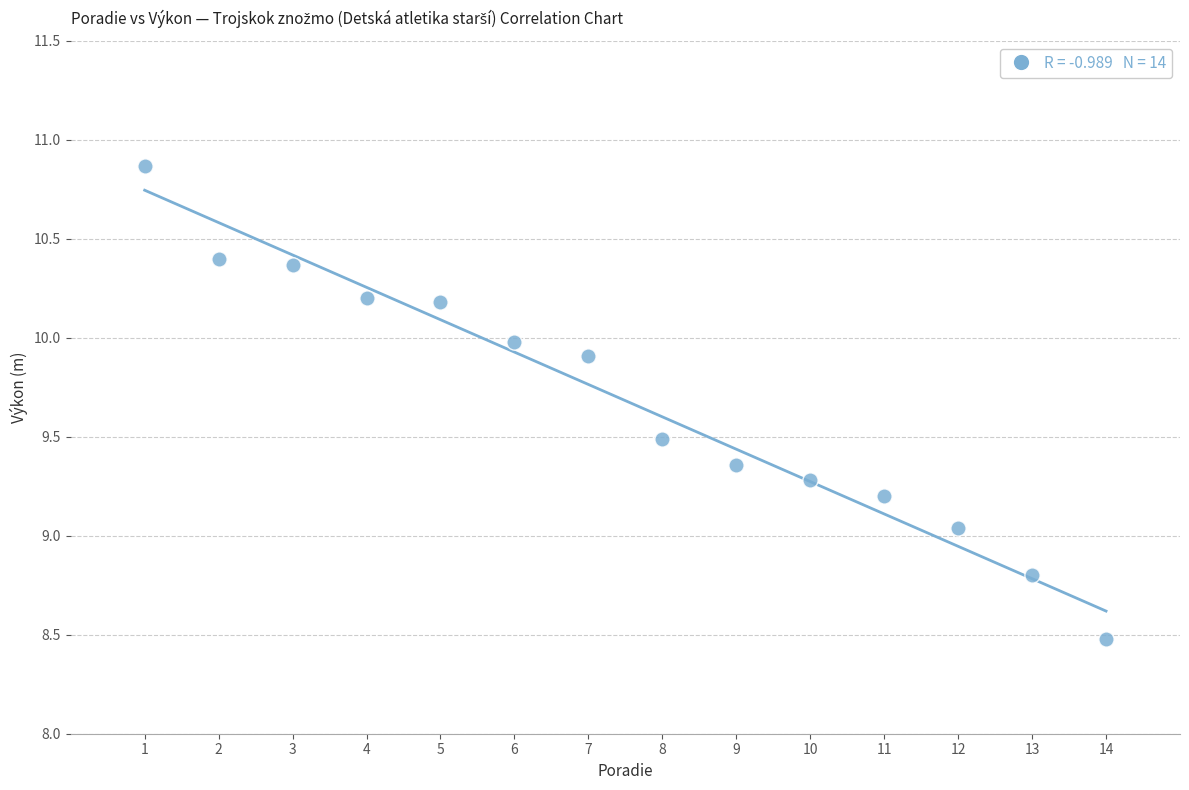

What is the range of X values (max minus min)?

13.0